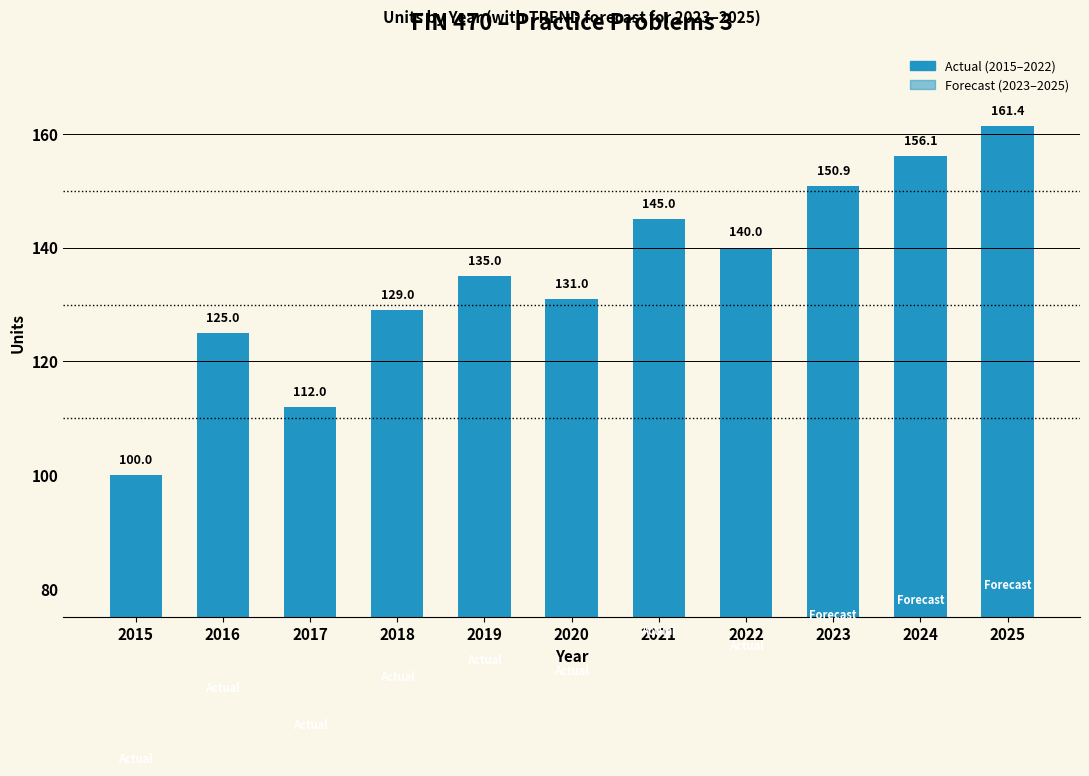

What value does the data have at 2017?

112.0